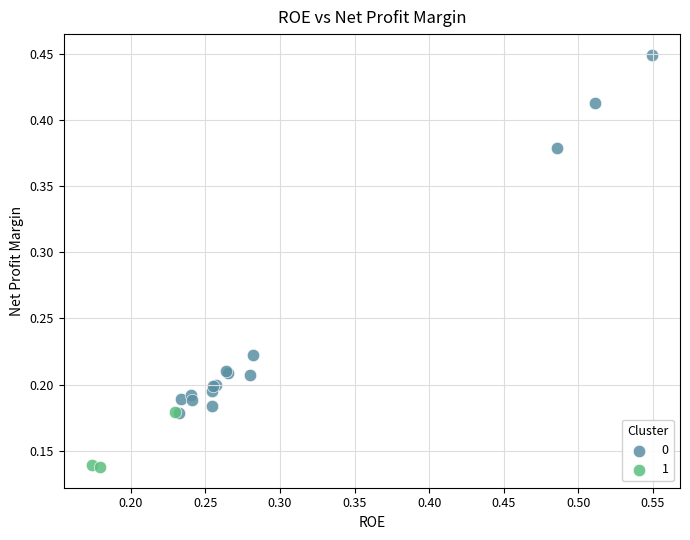

Which series reaches the minimum Y coordinate?

1